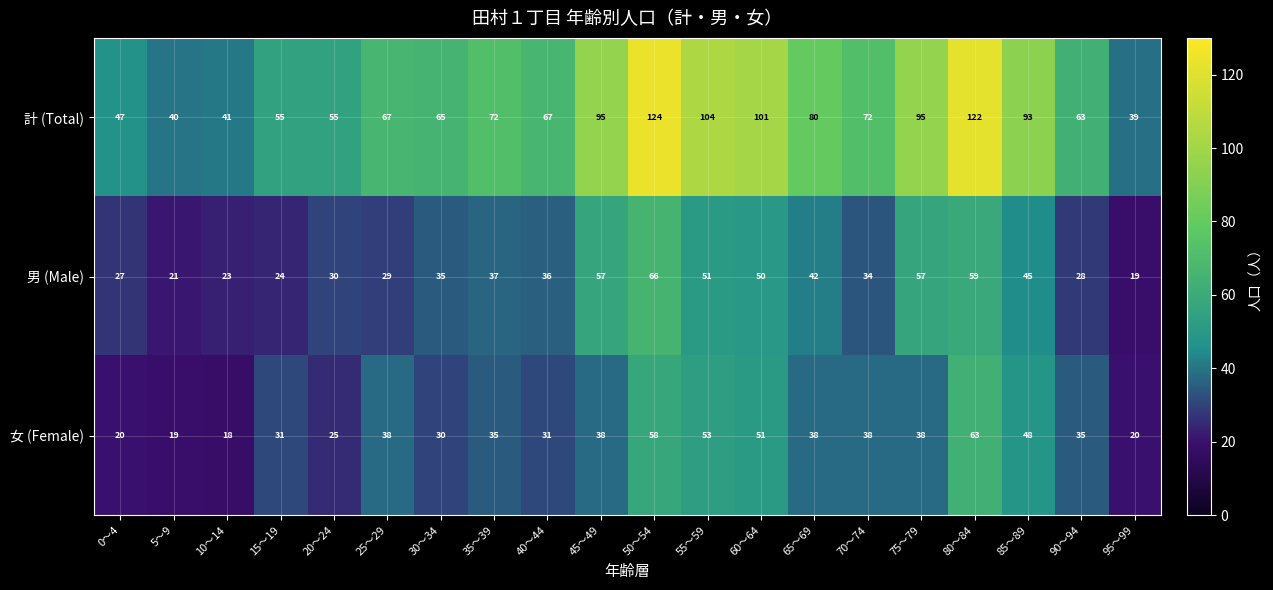

What is the total value across all series at 25～29?

134